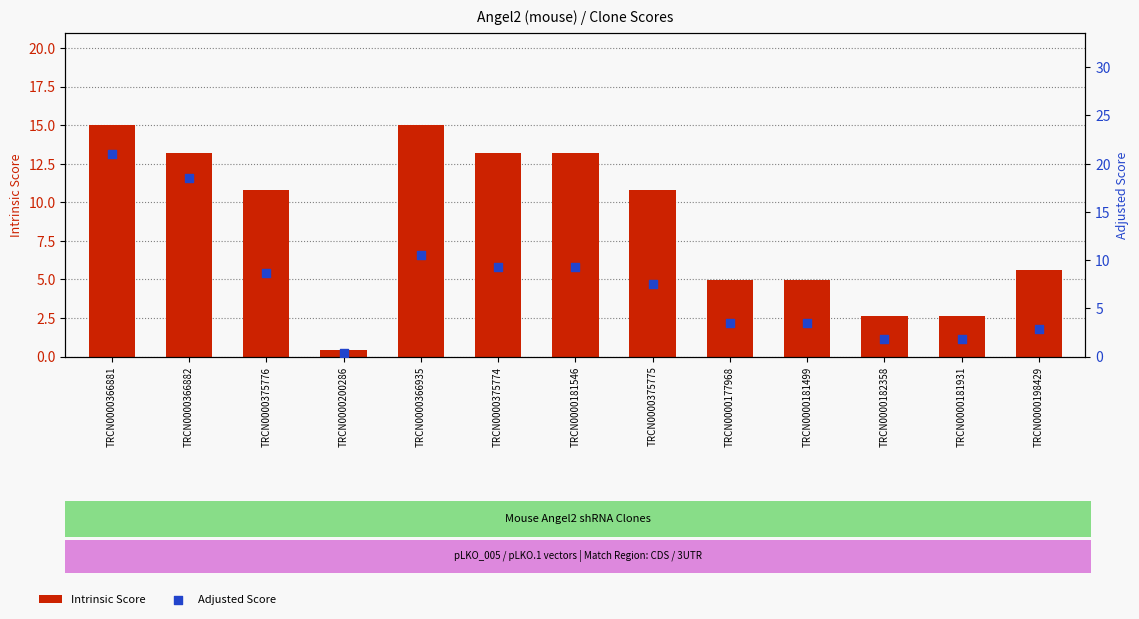

Is the value of Adjusted Score at TRCN0000200286 greater than the value of Intrinsic Score at TRCN0000182358?

No